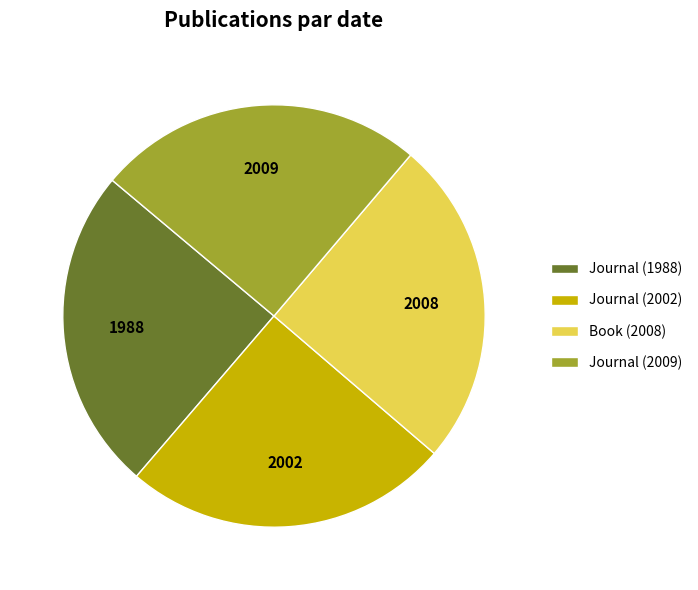

The Journal (2009) slice represents 25% of the pie. True or false?

True